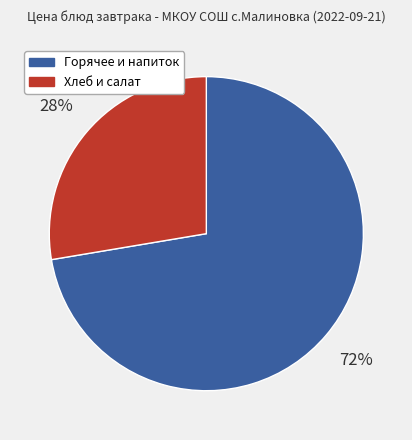

Is there a majority slice in this chart?

Yes